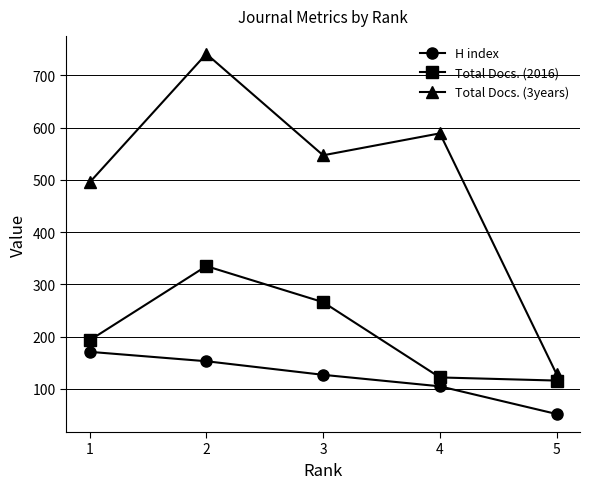

At which category is the sum across all series the highest?

2